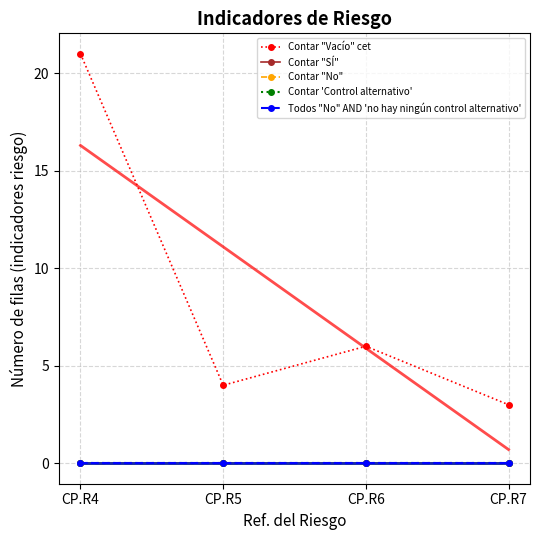

At which label does Contar "SÍ" reach its minimum?

CP.R4